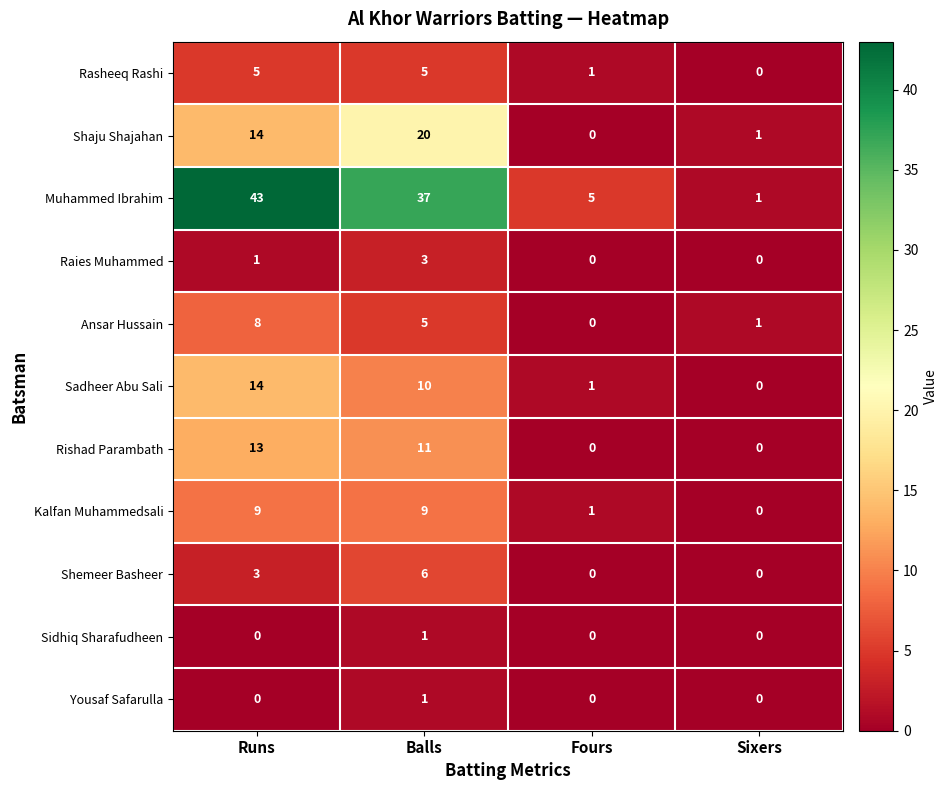

What is the difference between the maximum and second lowest values in the Sadheer Abu Sali series?

13